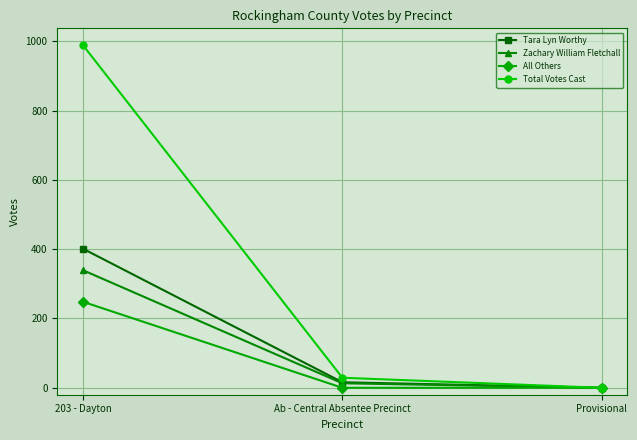

What is the sum of the Tara Lyn Worthy values at Ab - Central Absentee Precinct and Provisional?

16